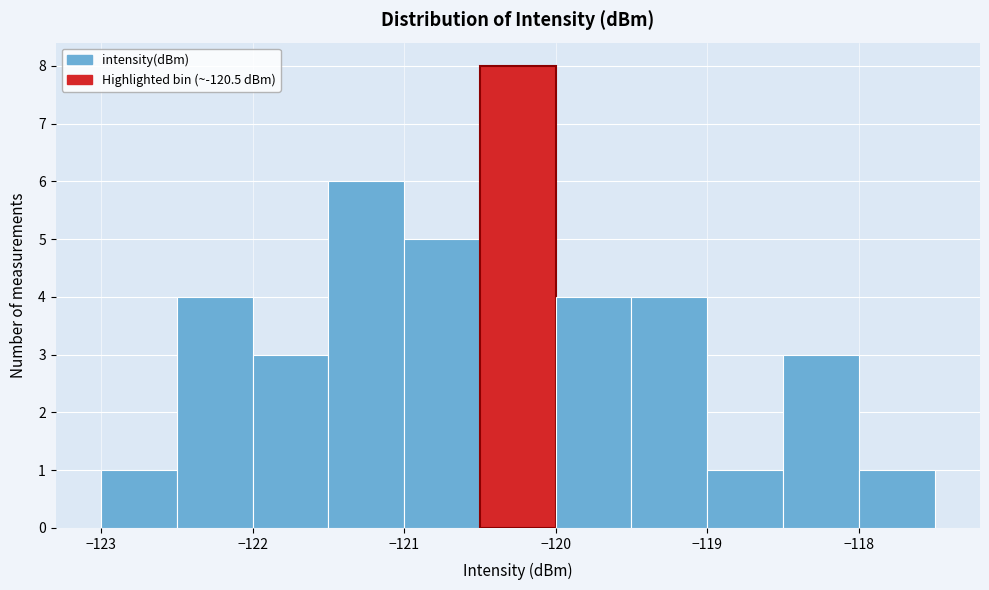

What is the height of the bar covering -121.0 to -120.5 on the x-axis? The values are not printed on the chart, so give them approximately, as read against the axis.

5